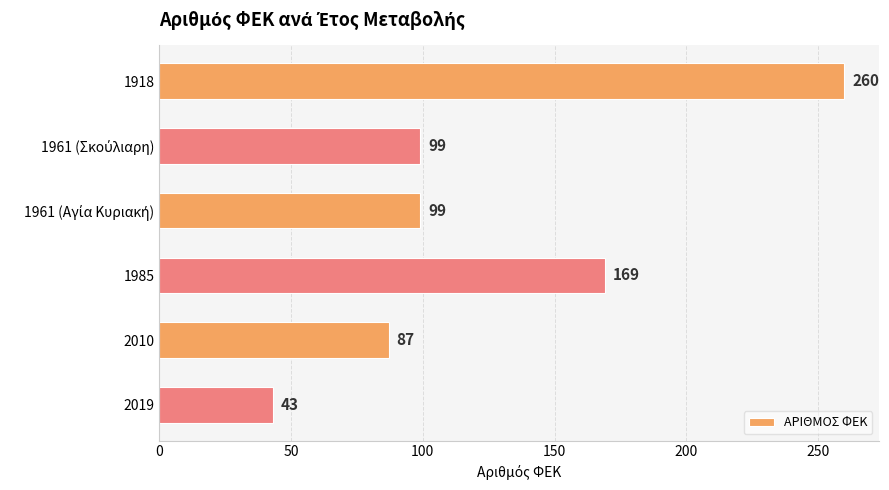

What position from the top is 2010?

5